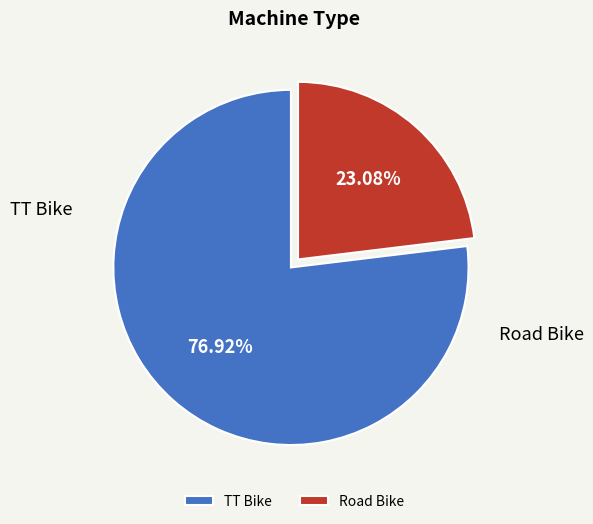

Is it true that Road Bike is 10% of the pie?

False